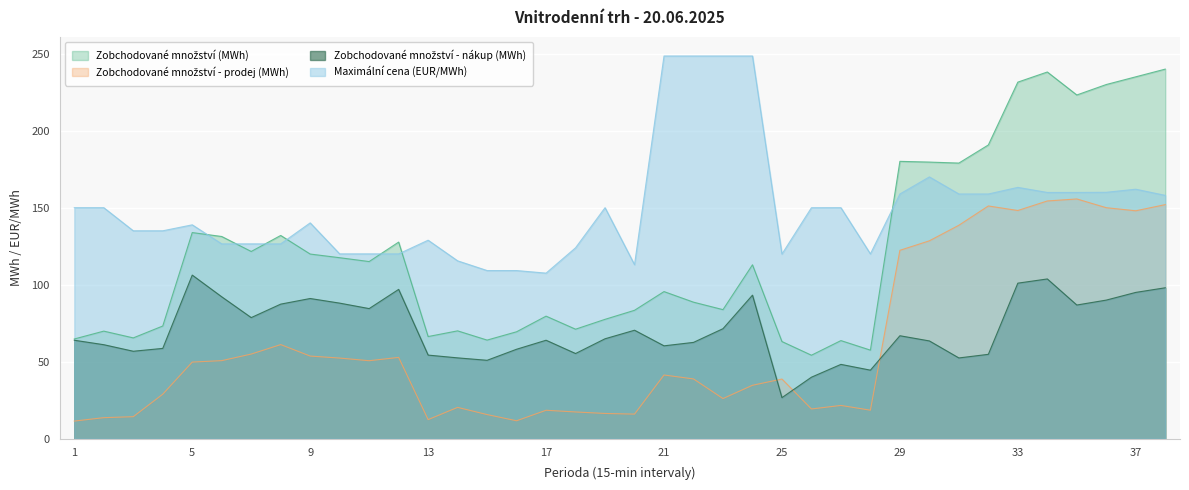

How many values in the Zobchodované množství (MWh) series are below 112?

19